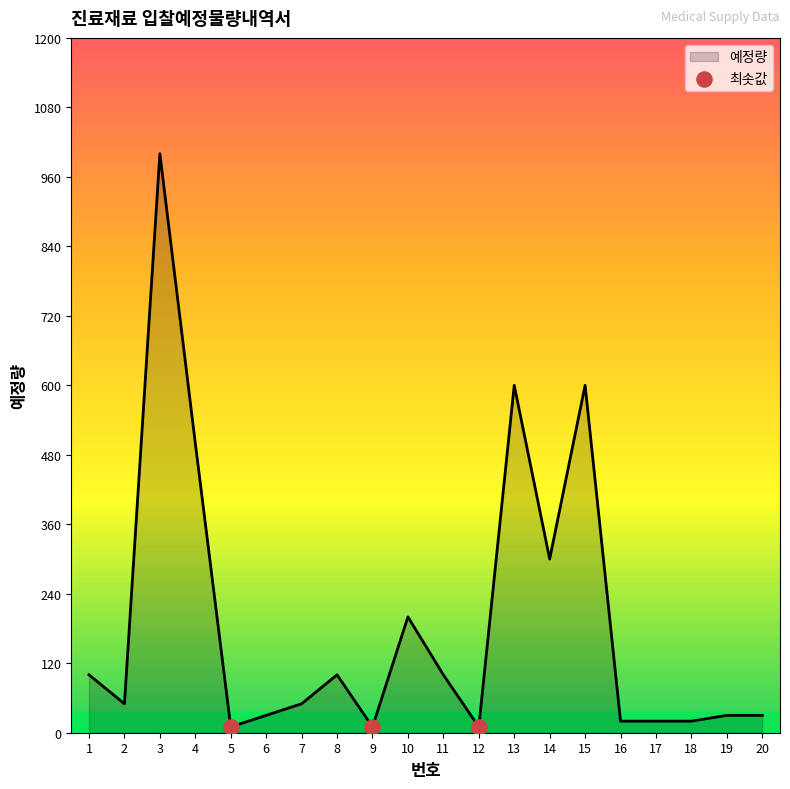

Between 19 and 9, which is larger?

19